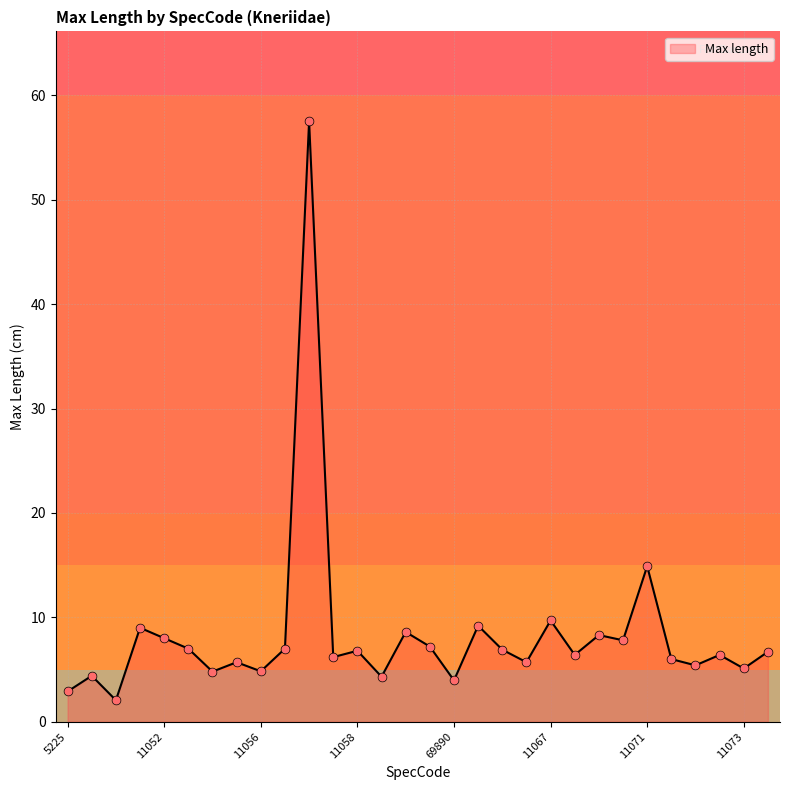

What is the maximum value shown in the chart?

57.5